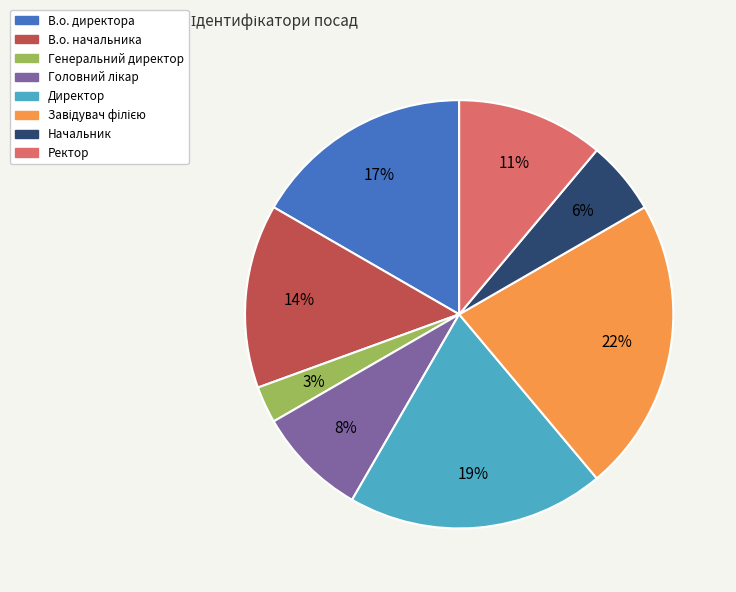

Approximately how many times larger is the value at В.о. начальника compared to В.о. директора?

0.8